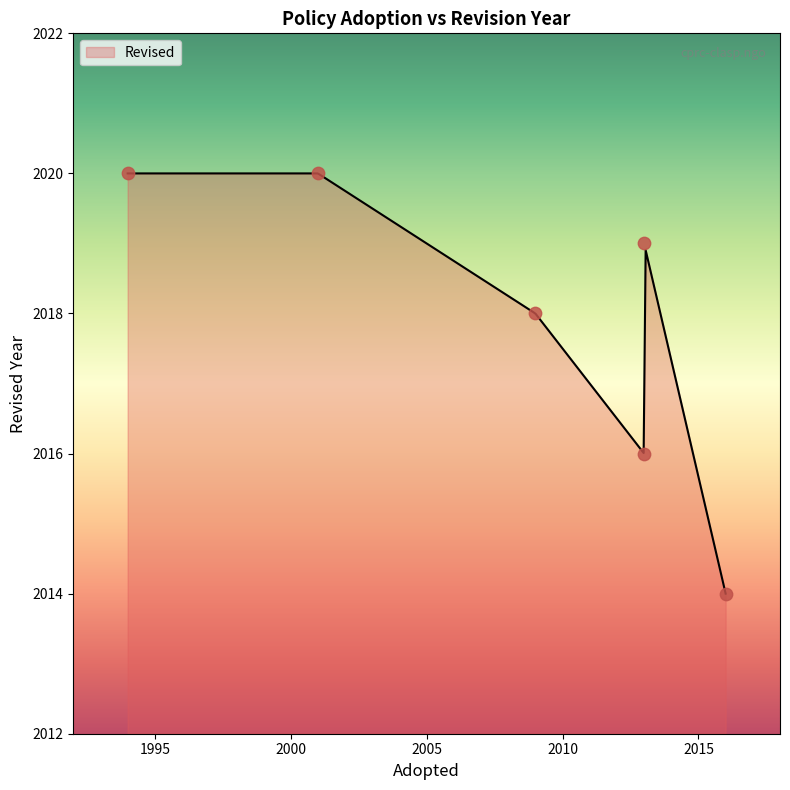

Between 1994 and 2013, which is larger?

1994